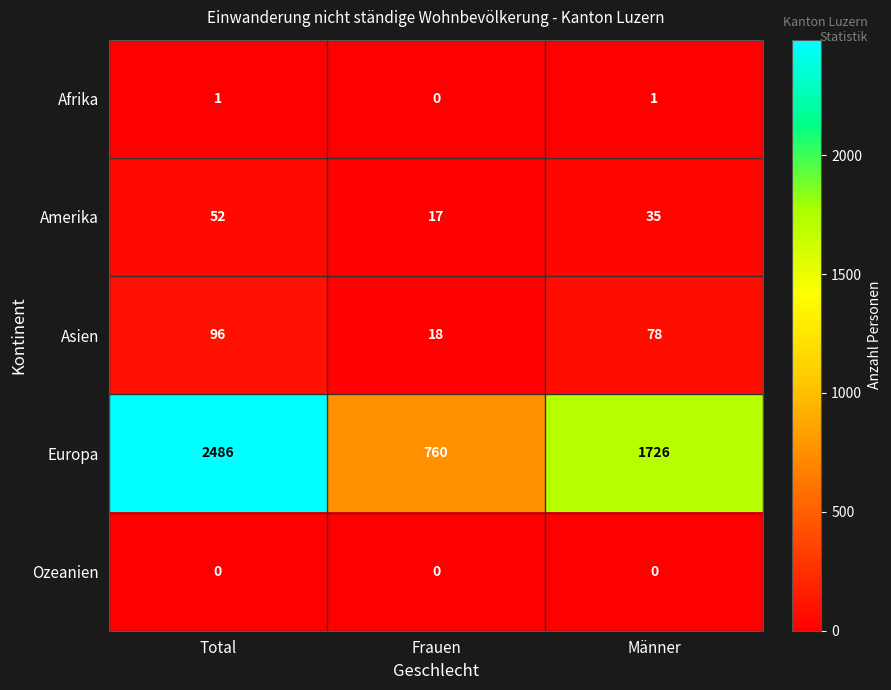

Rank the series at Männer from lowest to highest value.

Ozeanien, Afrika, Amerika, Asien, Europa